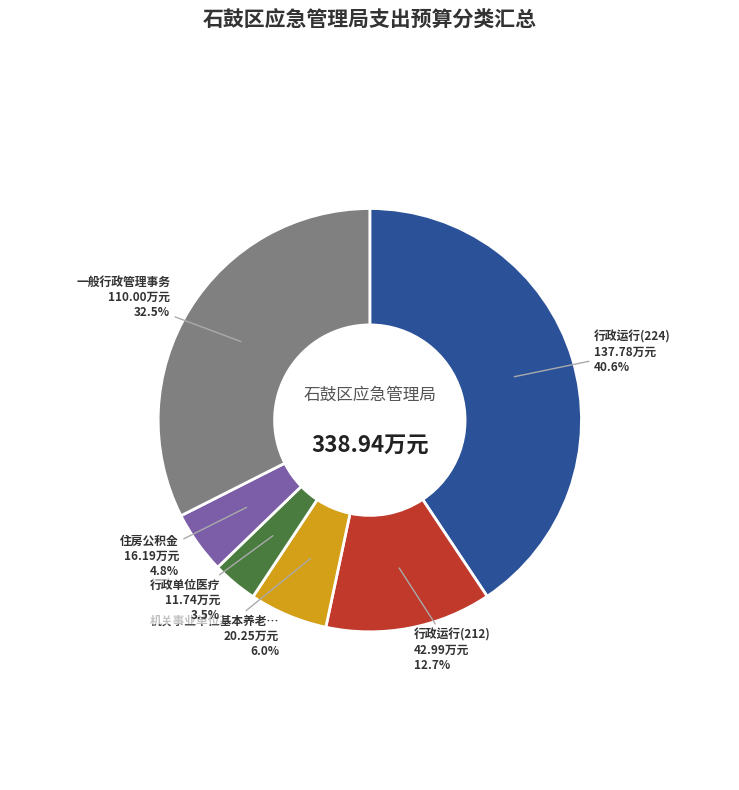

Is there any slice that represents more than half of the pie?

No